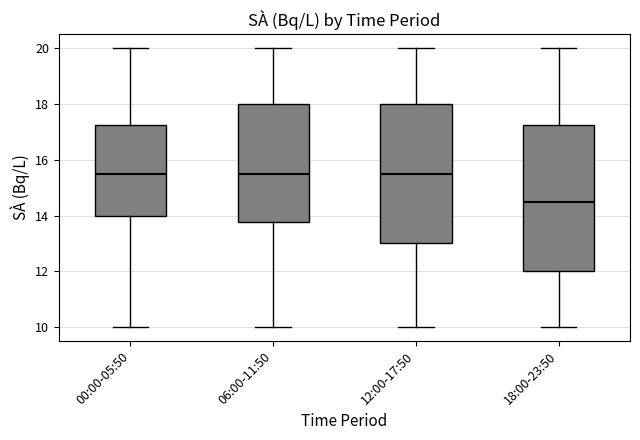

Reading left to right, transcribe this box plot: for each box, give where its median line is, the range the box spans, and where its two whiskers end, as read against the y-axis. The values are not printed on the chart, so give them approximately, as read against the axis.

00:00-05:50: median 15.6, box 14.0 to 17.2, whiskers 10.0 to 20.0
06:00-11:50: median 15.6, box 13.8 to 18.0, whiskers 10.0 to 20.0
12:00-17:50: median 15.6, box 13.0 to 18.0, whiskers 10.0 to 20.0
18:00-23:50: median 14.6, box 12.0 to 17.2, whiskers 10.0 to 20.0